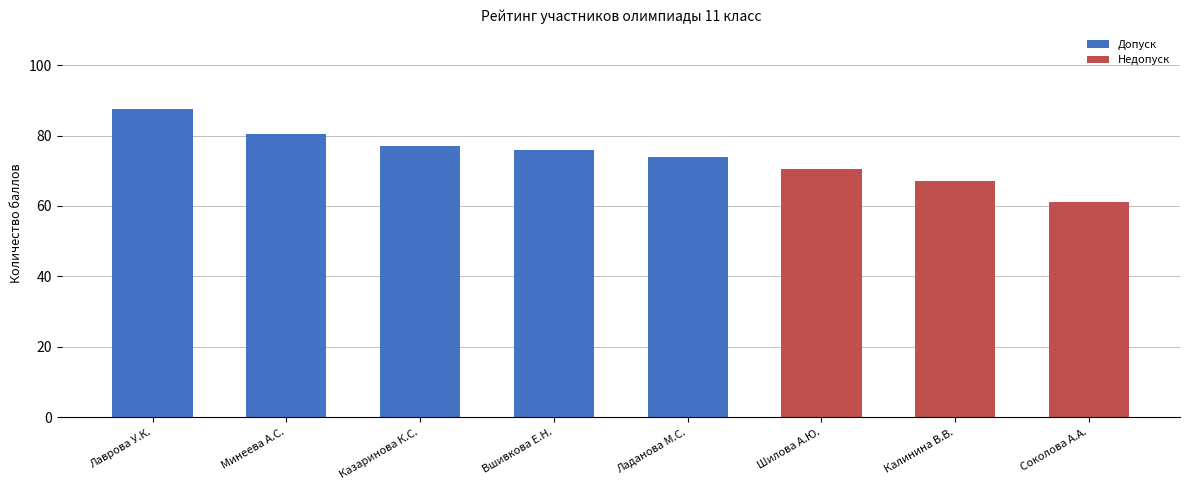

Reading right to left, transcribe the values for Допуск.

Соколова А.А.=0.0	Калинина В.В.=0.0	Шилова А.Ю.=0.0	Ладанова М.С.=74.0	Вшивкова Е.Н.=75.8	Казаринова К.С.=77.0	Минеева А.С.=80.5	Лаврова У.К.=87.7